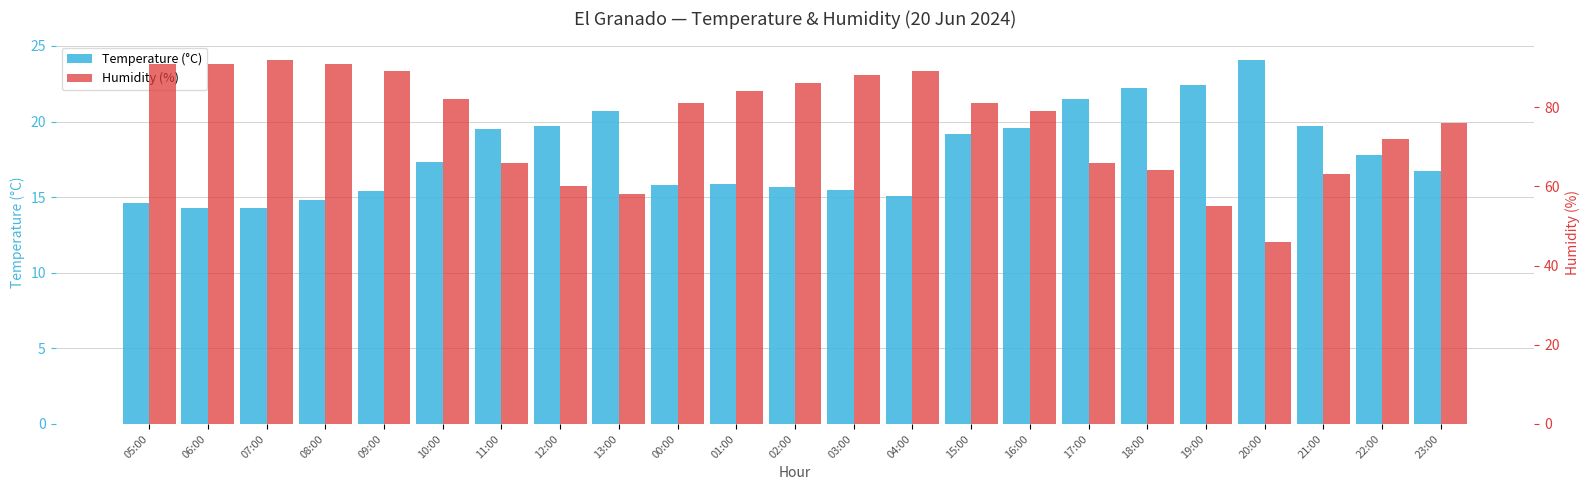

Which series has the largest range (max minus min)?

Humidity (%)